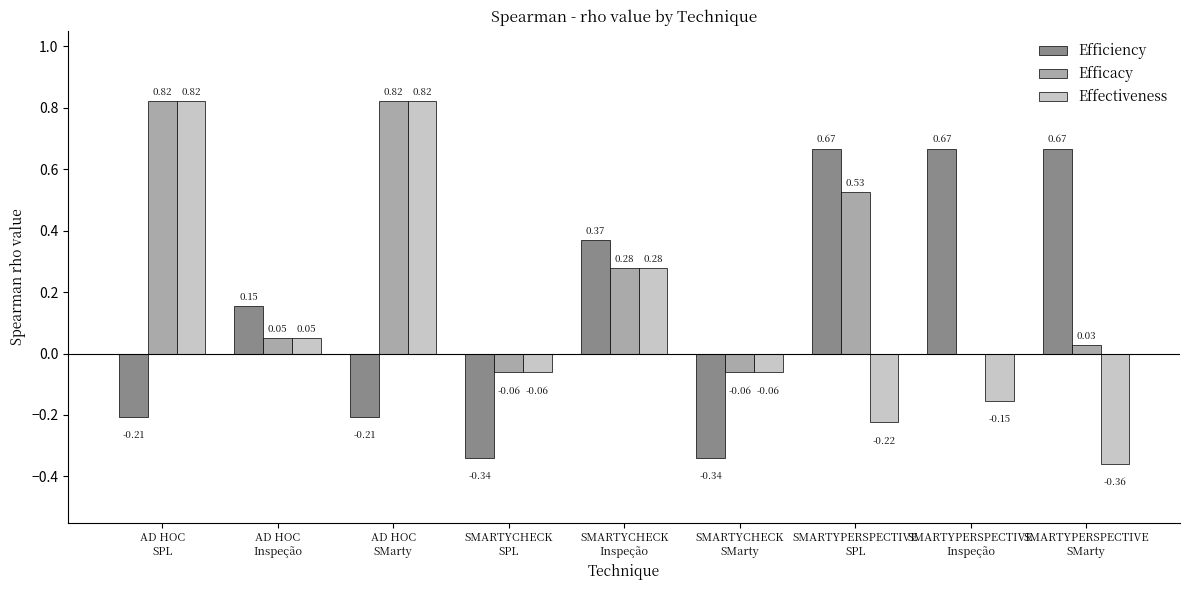

Between SMARTYCHECK
SPL and SMARTYPERSPECTIVE
SPL, which series saw the biggest shift?

Efficiency